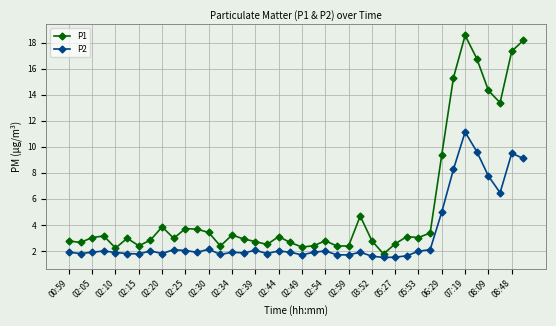

Which series has the largest range (max minus min)?

P1